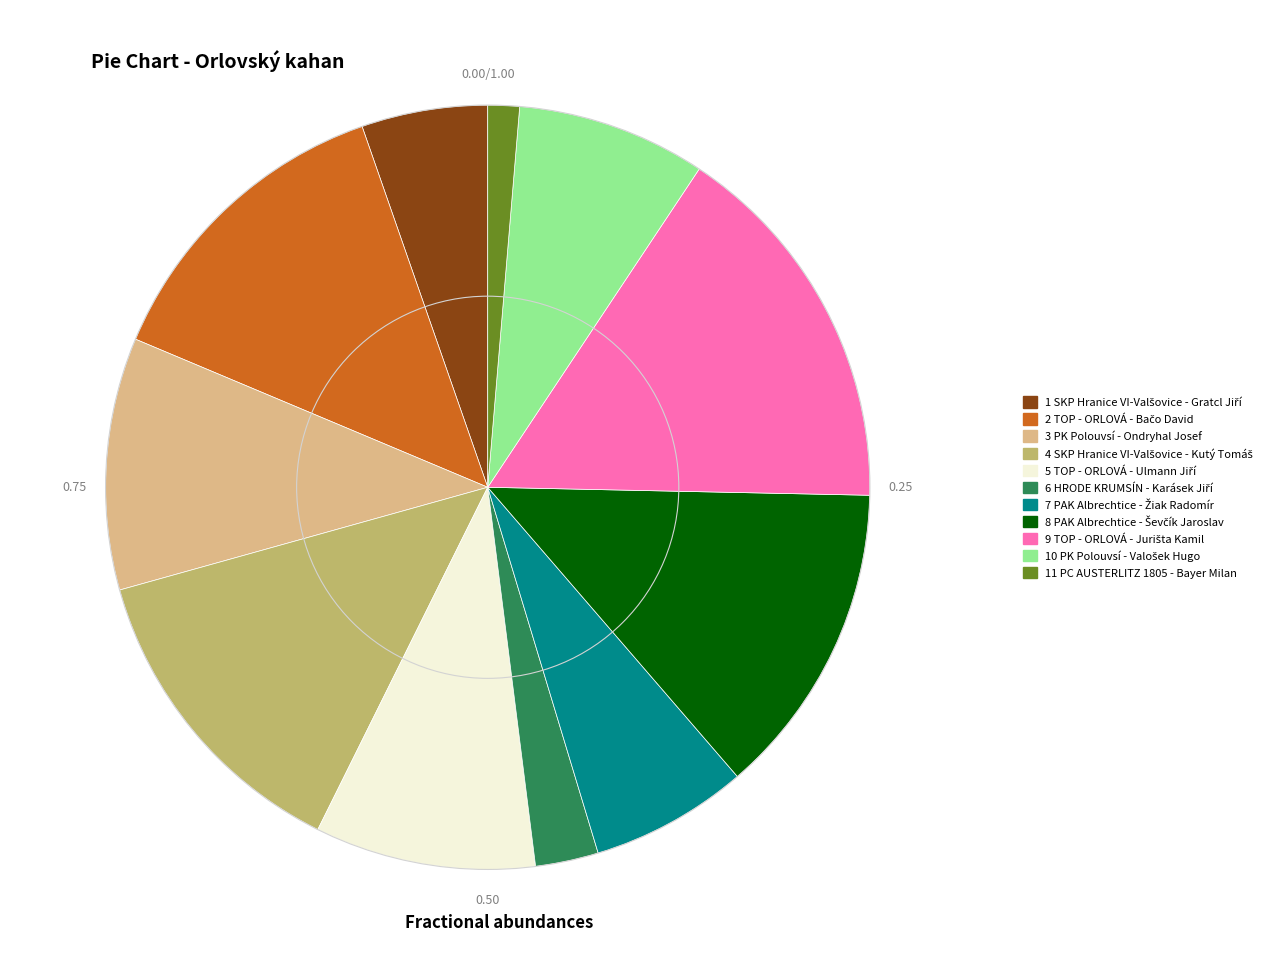

Does any single category account for the majority?

No